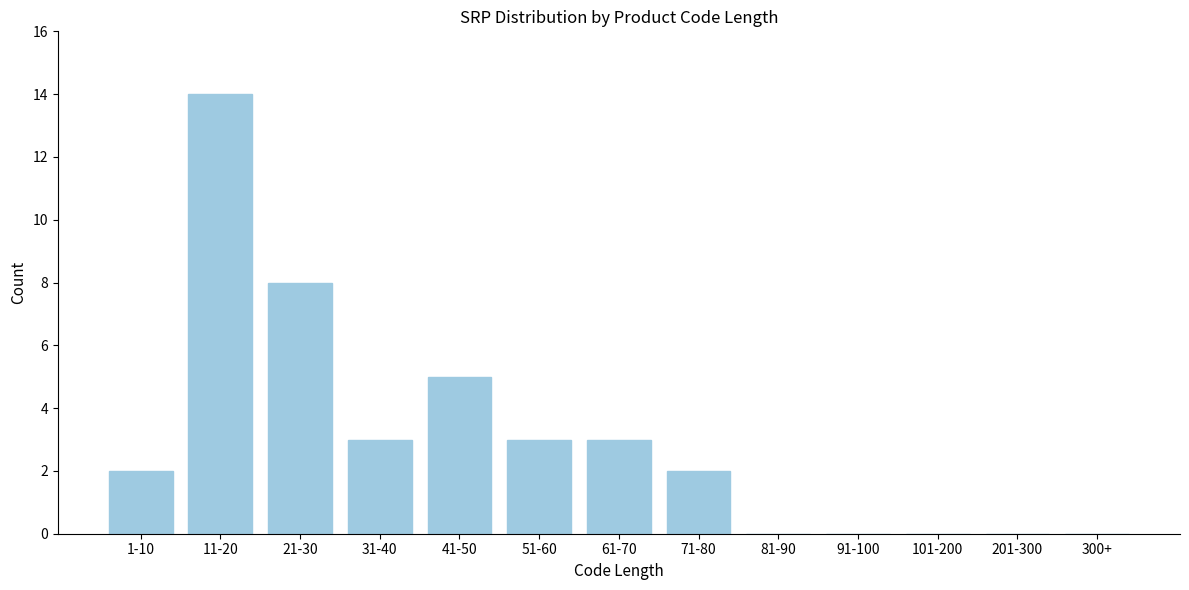

Reading right to left, what are all the values shown in this chart?

300+=0	201-300=0	101-200=0	91-100=0	81-90=0	71-80=2	61-70=3	51-60=3	41-50=5	31-40=3	21-30=8	11-20=14	1-10=2